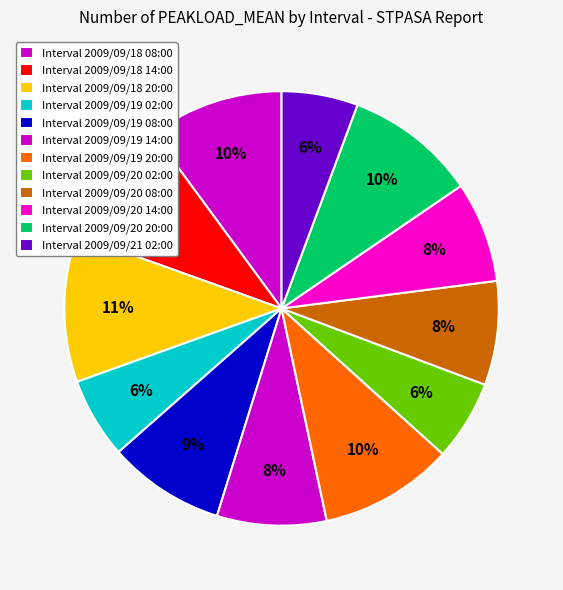

Count the number of slices in the pie.

12